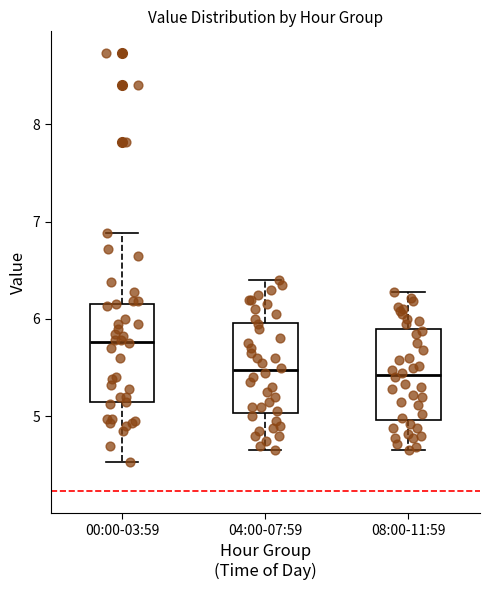

Reading left to right, read every box against the y-axis: the position of its median line, the range the box covers, and the ends of its whiskers. The values are not printed on the chart, so give them approximately, as read against the axis.

00:00-03:59: median 5.8, box 5.1 to 6.2, whiskers 4.5 to 6.9
04:00-07:59: median 5.5, box 5.0 to 6.0, whiskers 4.7 to 6.4
08:00-11:59: median 5.4, box 5.0 to 5.9, whiskers 4.7 to 6.3